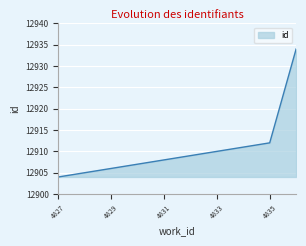

What is the difference between the maximum and minimum values?

30